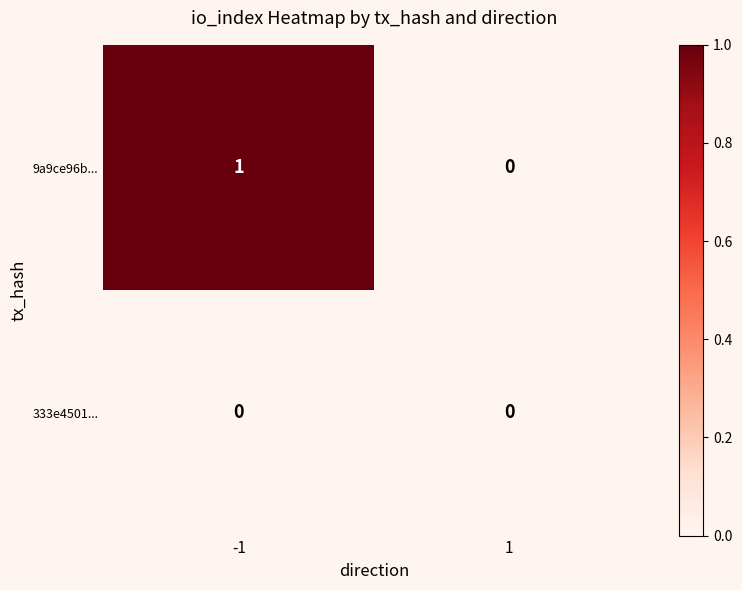

The value of 333e4501... at -1 is 0. True or false?

True